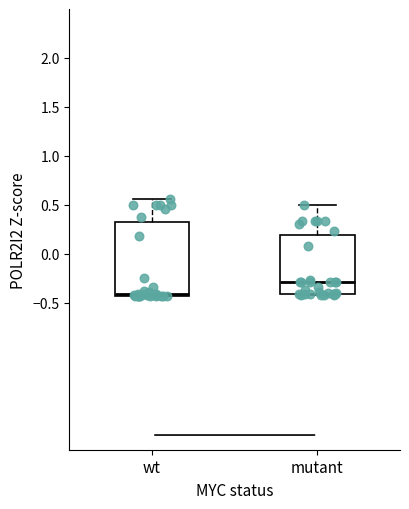

Reading left to right, read every box against the y-axis: the position of its median line, the range the box covers, and the ends of its whiskers. The values are not printed on the chart, so give them approximately, as read against the axis.

wt: median -0.40, box -0.45 to 0.35, whiskers -0.45 to 0.55
mutant: median -0.30, box -0.40 to 0.20, whiskers -0.40 to 0.50